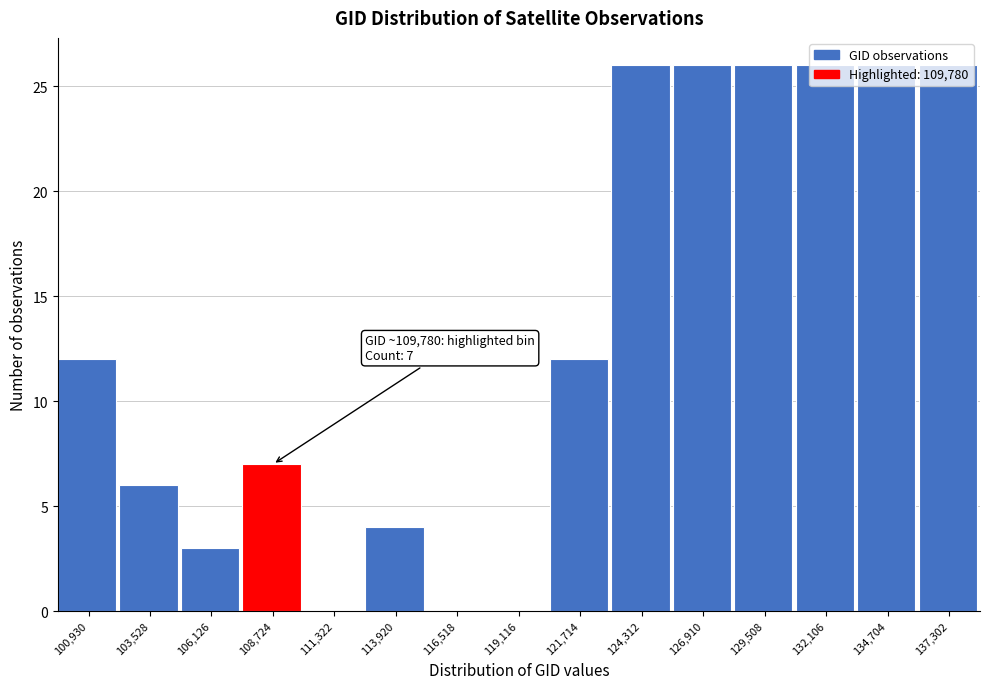

What is the greatest value displayed?

26